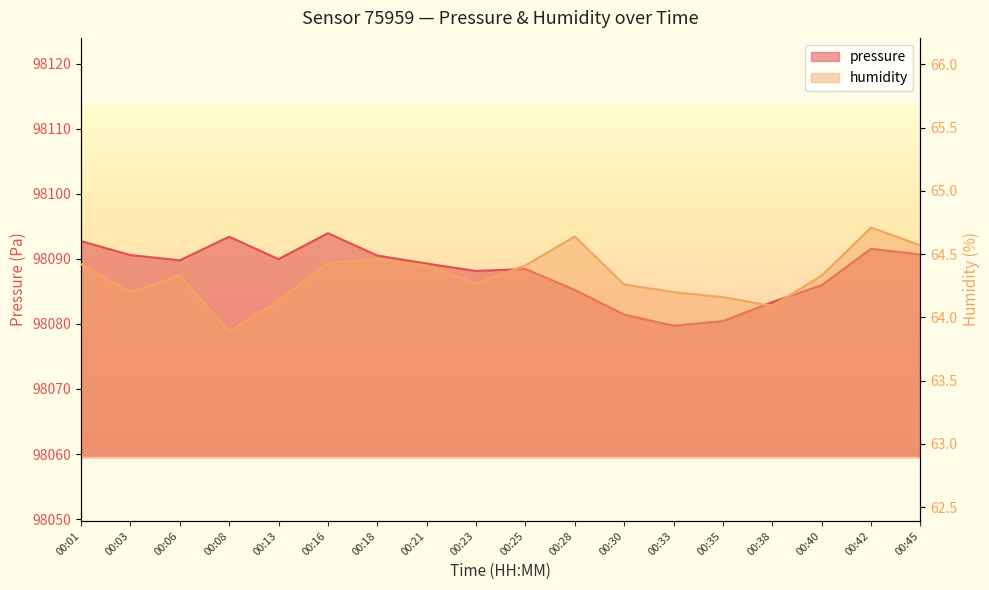

Where is humidity nearest to the value 64?

00:38